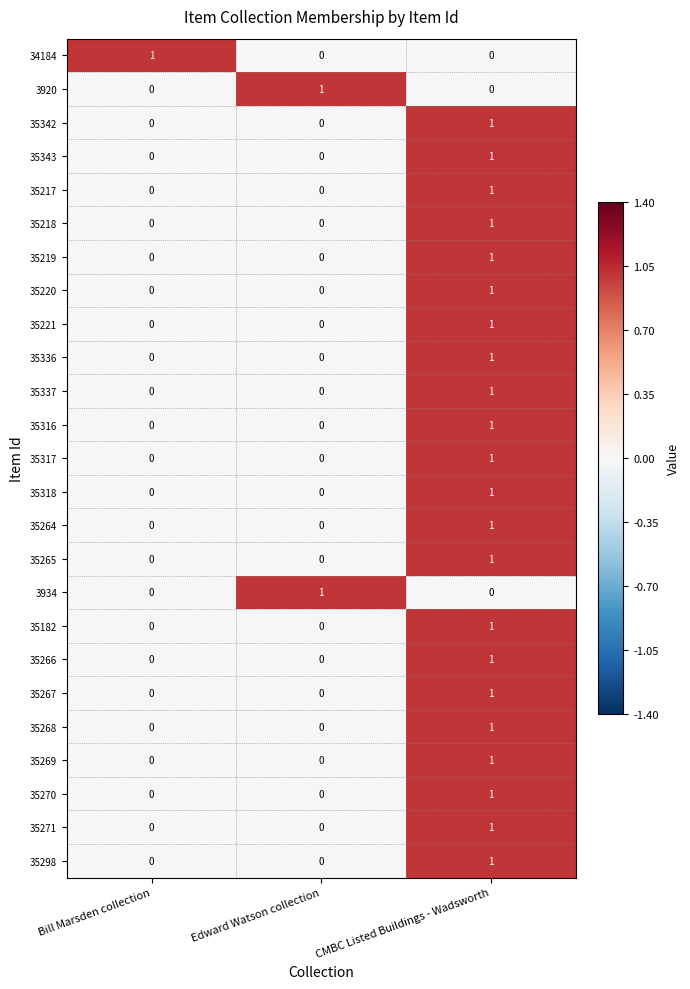

At which label does 35298 reach its peak?

CMBC Listed Buildings - Wadsworth